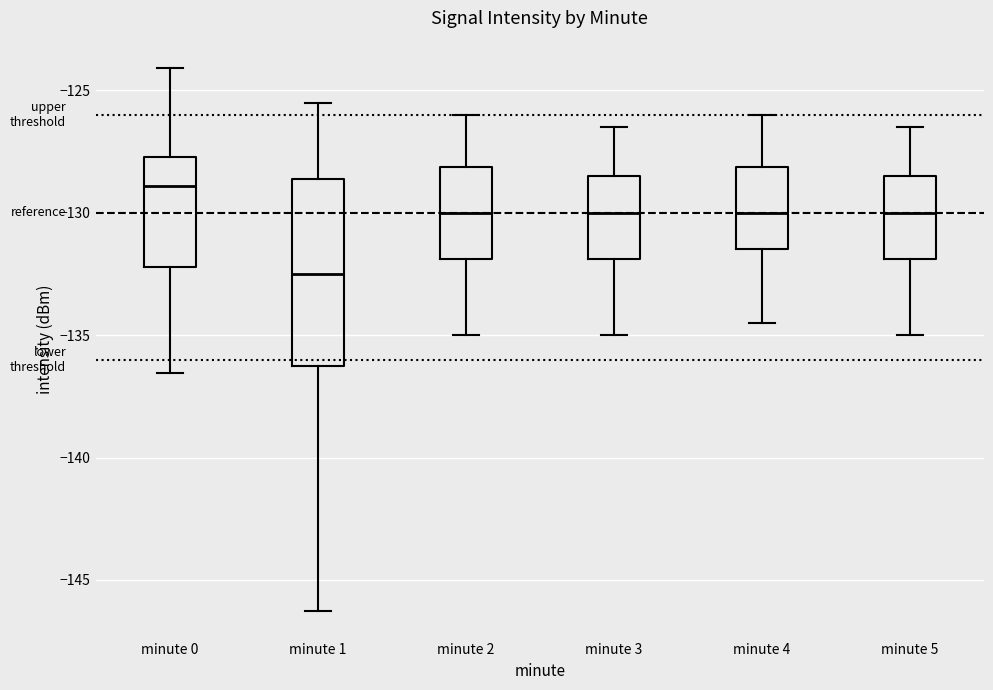

Reading left to right, transcribe this box plot: for each box, give where its median line is, the range the box spans, and where its two whiskers end, as read against the y-axis. The values are not printed on the chart, so give them approximately, as read against the axis.

minute 0: median -129.0, box -132.0 to -127.5, whiskers -136.5 to -124.0
minute 1: median -132.5, box -136.0 to -128.5, whiskers -146.5 to -125.5
minute 2: median -130.0, box -132.0 to -128.0, whiskers -135.0 to -126.0
minute 3: median -130.0, box -132.0 to -128.5, whiskers -135.0 to -126.5
minute 4: median -130.0, box -131.5 to -128.0, whiskers -134.5 to -126.0
minute 5: median -130.0, box -132.0 to -128.5, whiskers -135.0 to -126.5